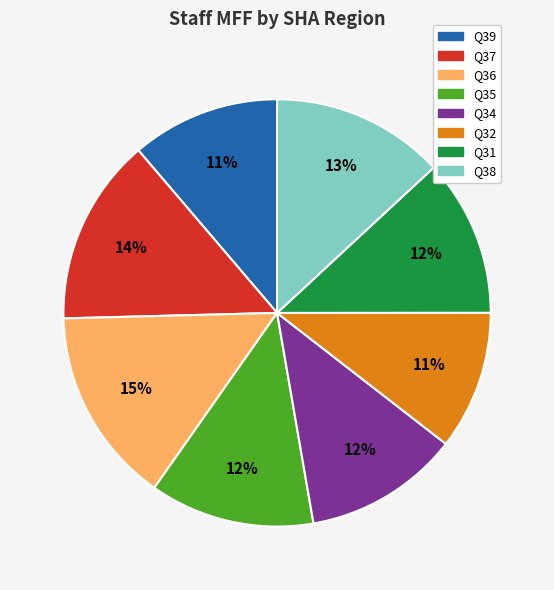

To the nearest percent, what is the difference between the largest and smallest slice percentages?

4%